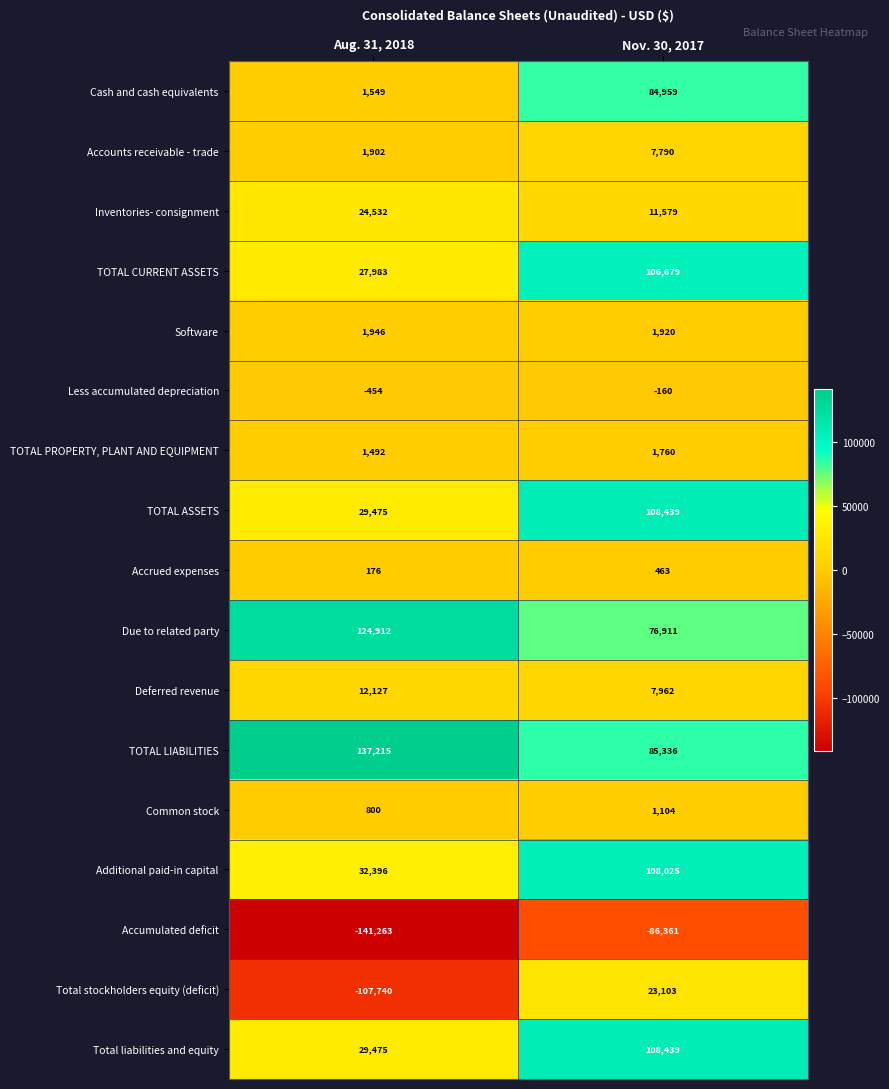

Is the value of Software at Aug. 31, 2018 greater than the value of Due to related party at Nov. 30, 2017?

No